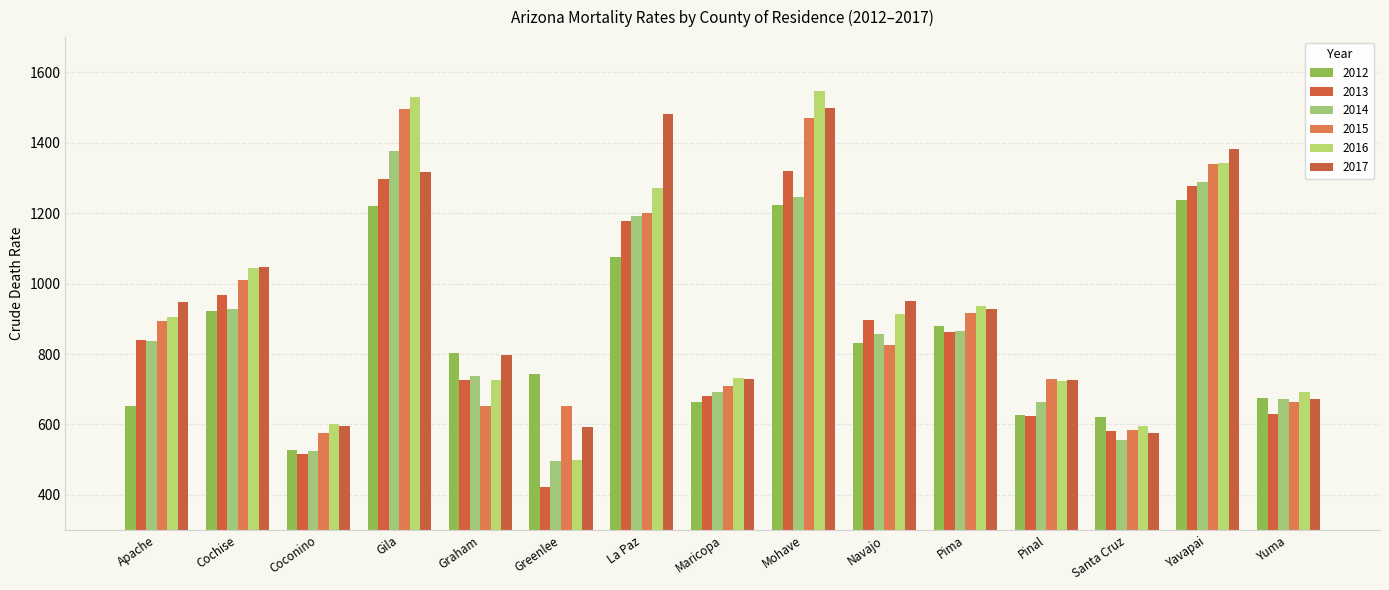

What is the value of the 2014 bar at the 6th from the left?

496.4